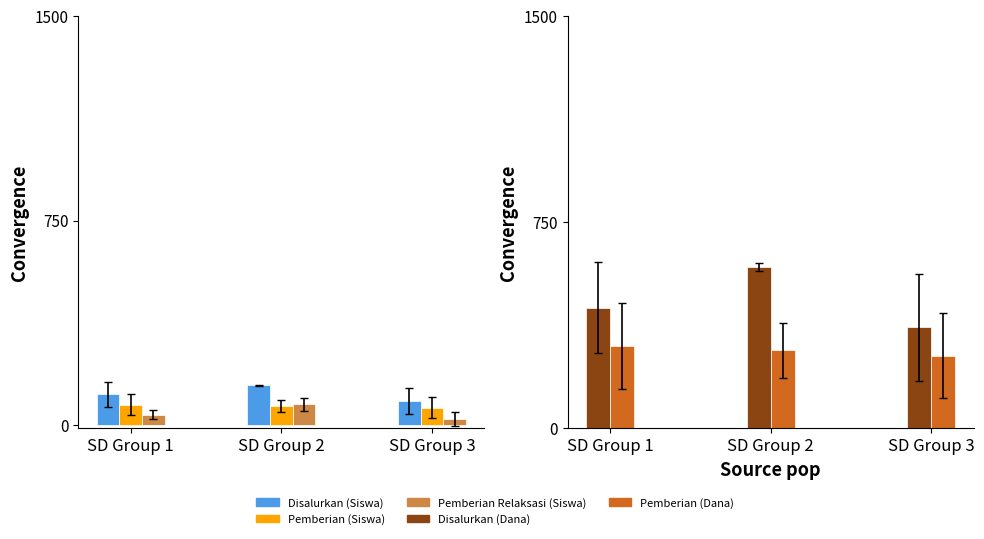

What is the value of the Disalurkan (Dana) bar at the 1st from the left?

438.8